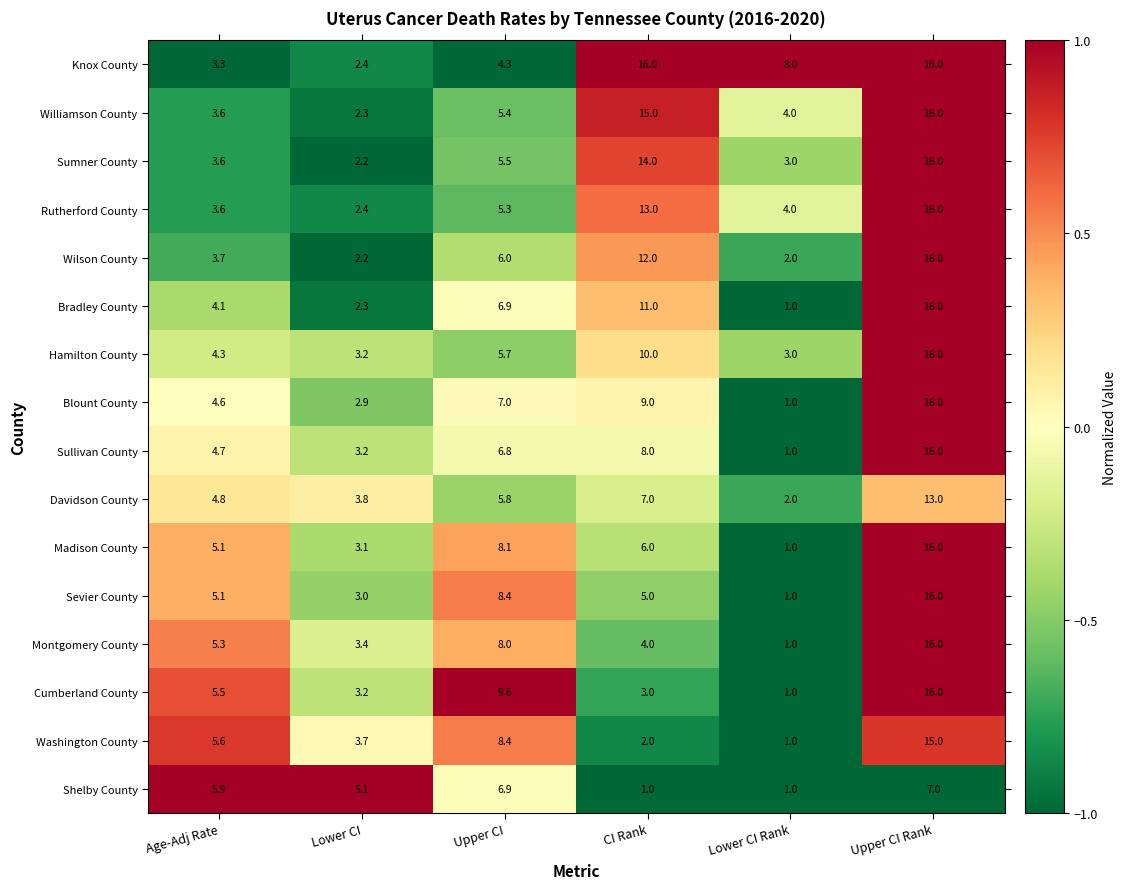

What is the smallest value displayed?

1.0